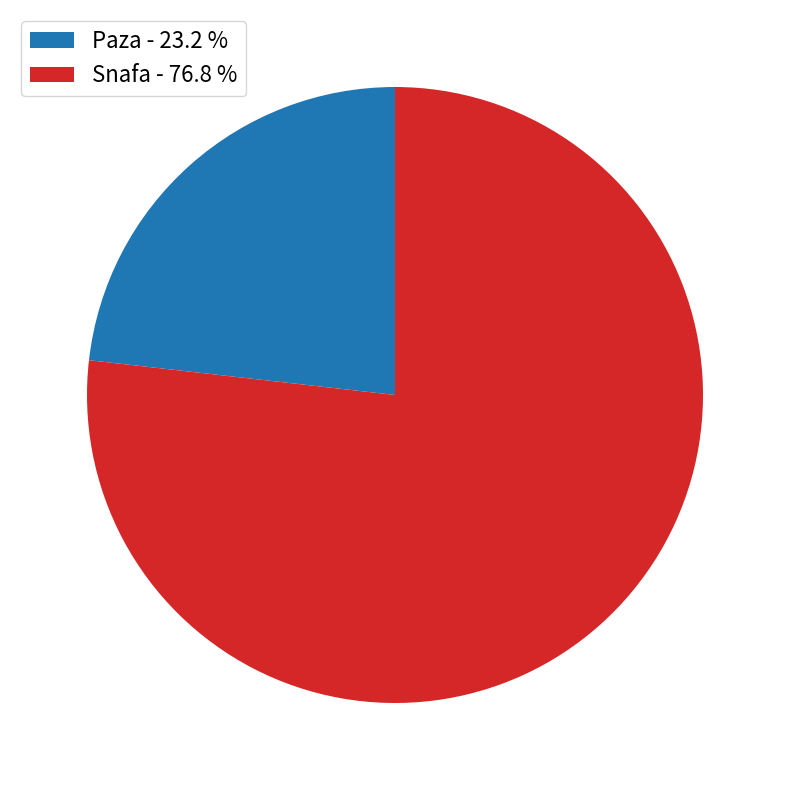

How many slices are in this pie chart?

2